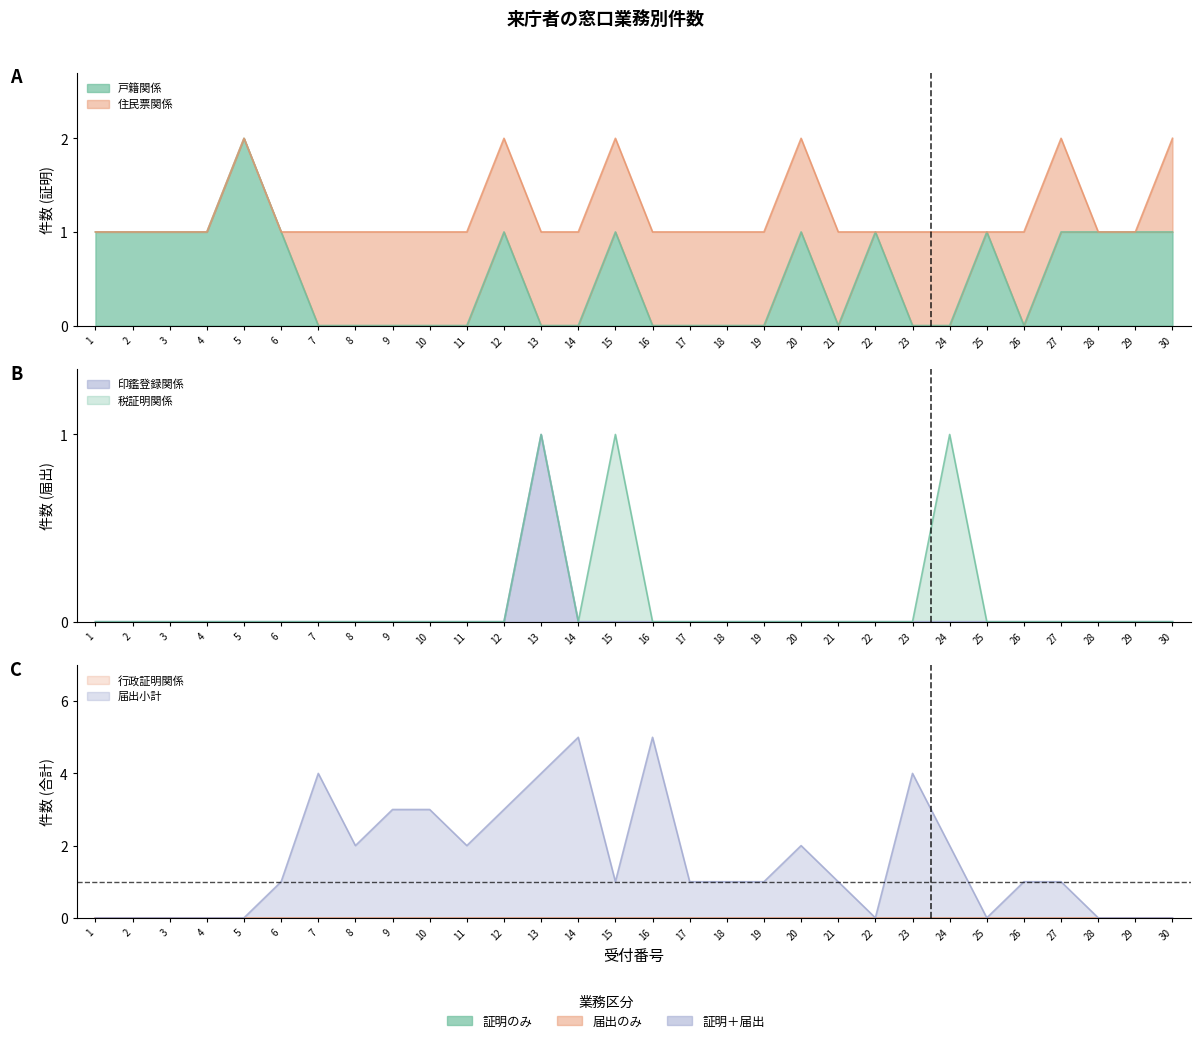

Reading left to right, what are all the values shown in this chart?

戸籍関係: 1	1	1	1	2	1	0	0	0	0	0	1	0	0	1	0	0	0	0	1	0	1	0	0	1	0	1	1	1	1
印鑑登録関係: 0	0	0	0	0	0	0	0	0	0	0	0	1	0	0	0	0	0	0	0	0	0	0	0	0	0	0	0	0	0
届出小計: 0	0	0	0	0	1	4	2	3	3	2	3	4	5	1	5	1	1	1	2	1	0	4	2	0	1	1	0	0	0